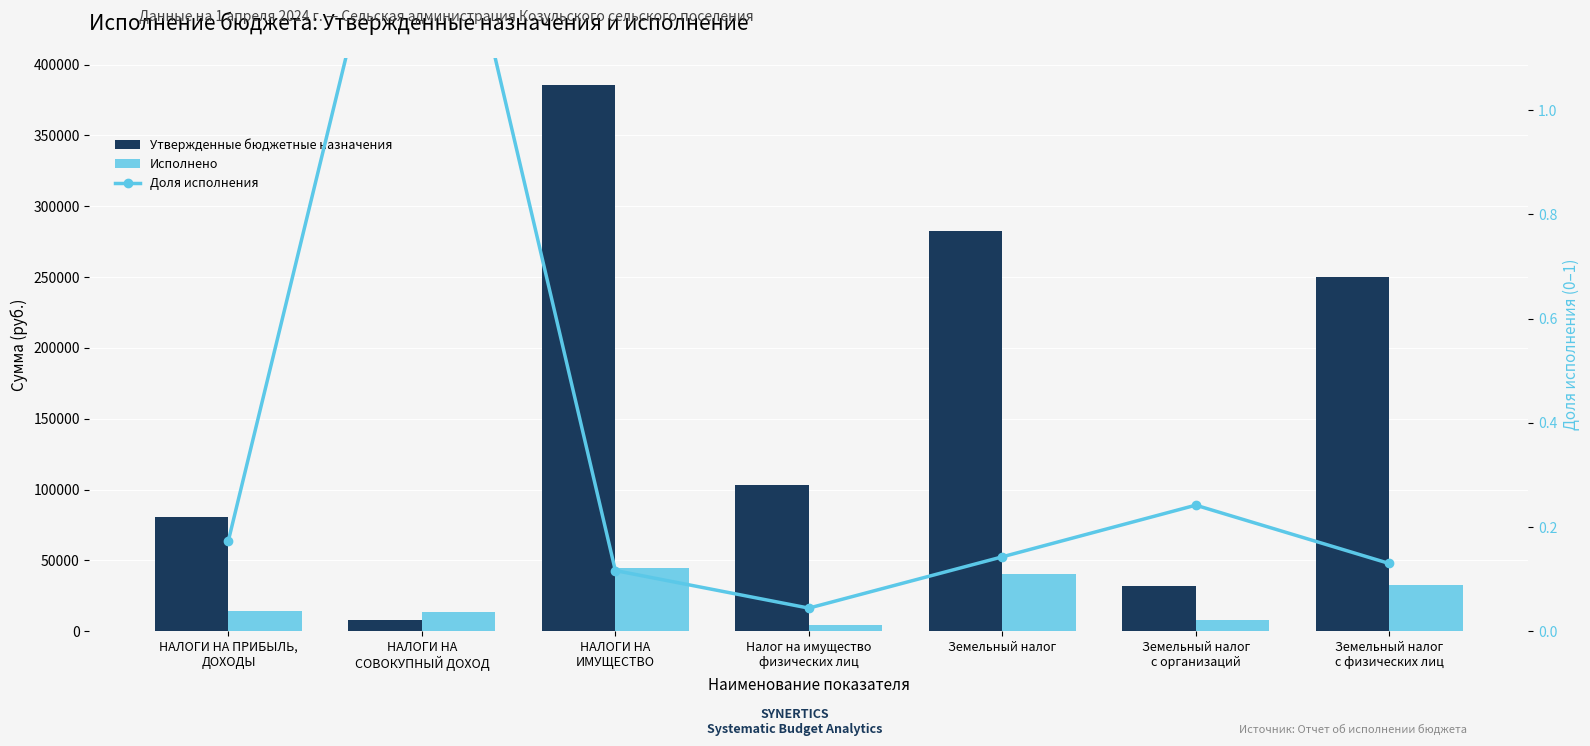

Reading left to right, list all the values displayed in this chart.

Утвержденные бюджетные назначения: НАЛОГИ НА ПРИБЫЛЬ,
ДОХОДЫ=80400.0	НАЛОГИ НА
СОВОКУПНЫЙ ДОХОД=8100.0	НАЛОГИ НА
ИМУЩЕСТВО=385300.0	Налог на имущество
физических лиц=103000.0	Земельный налог=282300.0	Земельный налог
с организаций=32200.0	Земельный налог
с физических лиц=250100.0
Исполнено: НАЛОГИ НА ПРИБЫЛЬ,
ДОХОДЫ=14002.7	НАЛОГИ НА
СОВОКУПНЫЙ ДОХОД=13774.2	НАЛОГИ НА
ИМУЩЕСТВО=44914.1	Налог на имущество
физических лиц=4580.5	Земельный налог=40333.6	Земельный налог
с организаций=7793.0	Земельный налог
с физических лиц=32540.6
Доля исполнения: НАЛОГИ НА ПРИБЫЛЬ,
ДОХОДЫ=0.2	НАЛОГИ НА
СОВОКУПНЫЙ ДОХОД=1.7	НАЛОГИ НА
ИМУЩЕСТВО=0.1	Налог на имущество
физических лиц=0.0	Земельный налог=0.1	Земельный налог
с организаций=0.2	Земельный налог
с физических лиц=0.1